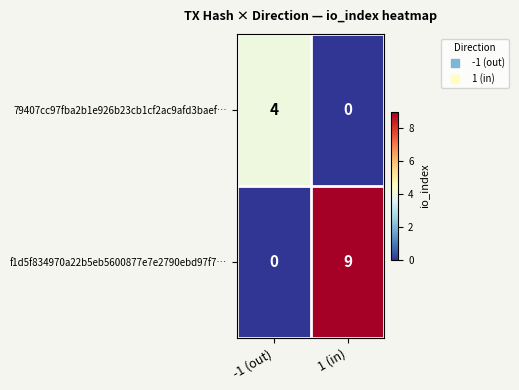

At -1 (out), list the series in order from smallest to largest.

f1d5f834970a22b5eb5600877e7e2790ebd97f7…, 79407cc97fba2b1e926b23cb1cf2ac9afd3baef…